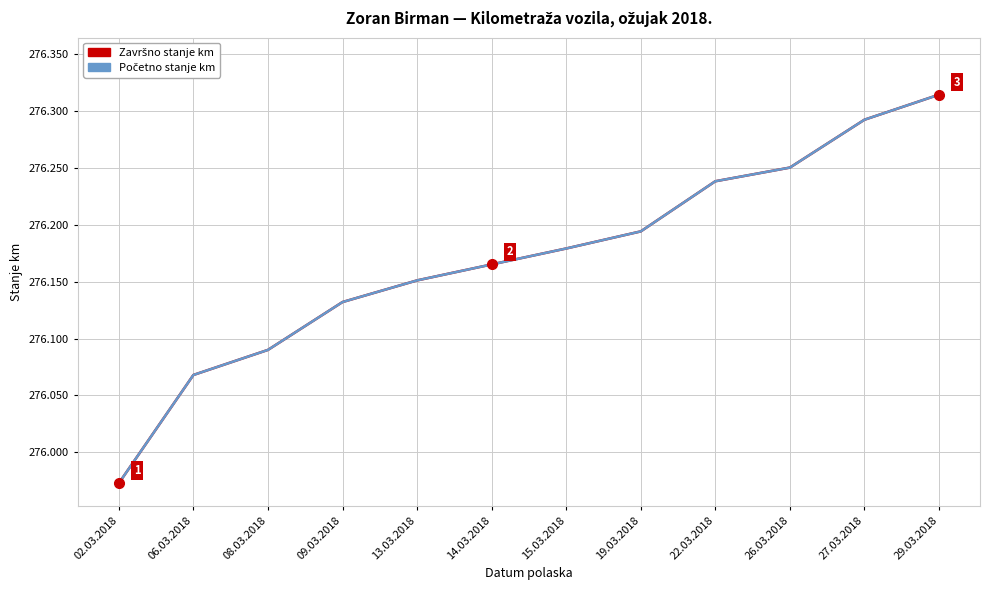

The Završno stanje km series shows 276132 at 09.03.2018. True or false?

True